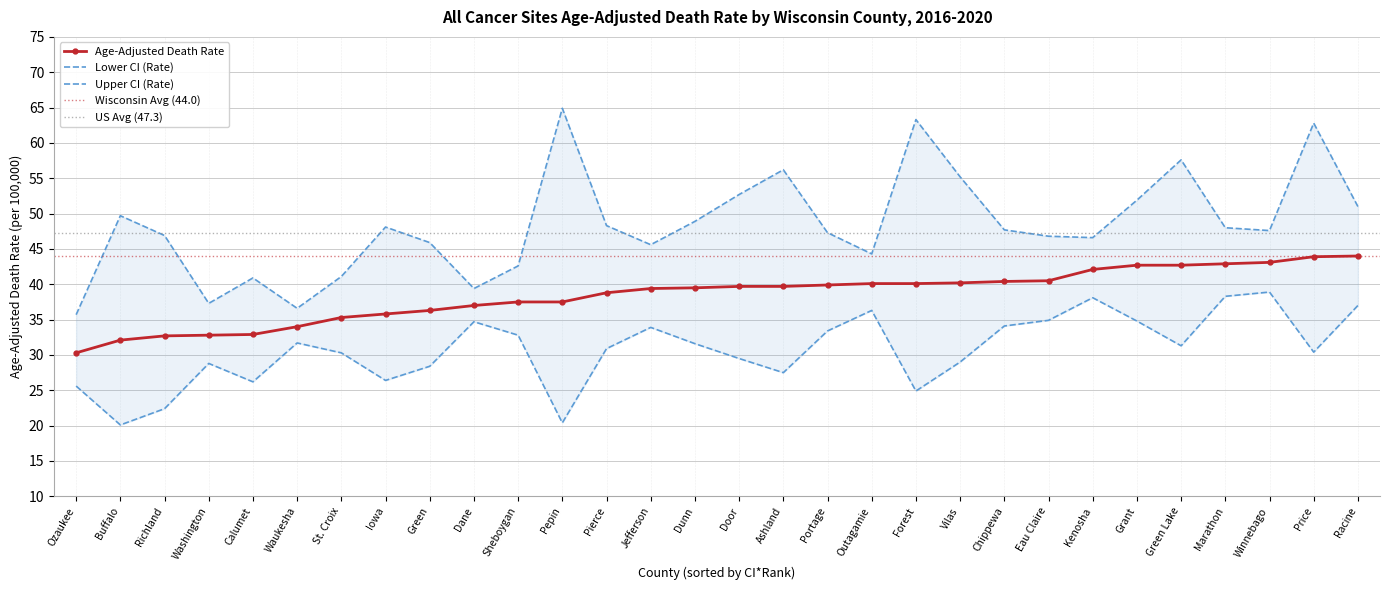

At which label is Upper CI (Rate) closest to 50?

Buffalo